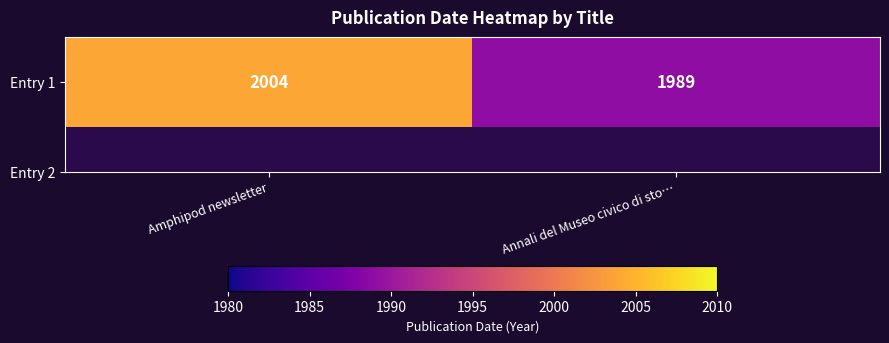

Which category has the highest value across all series?

Amphipod newsletter